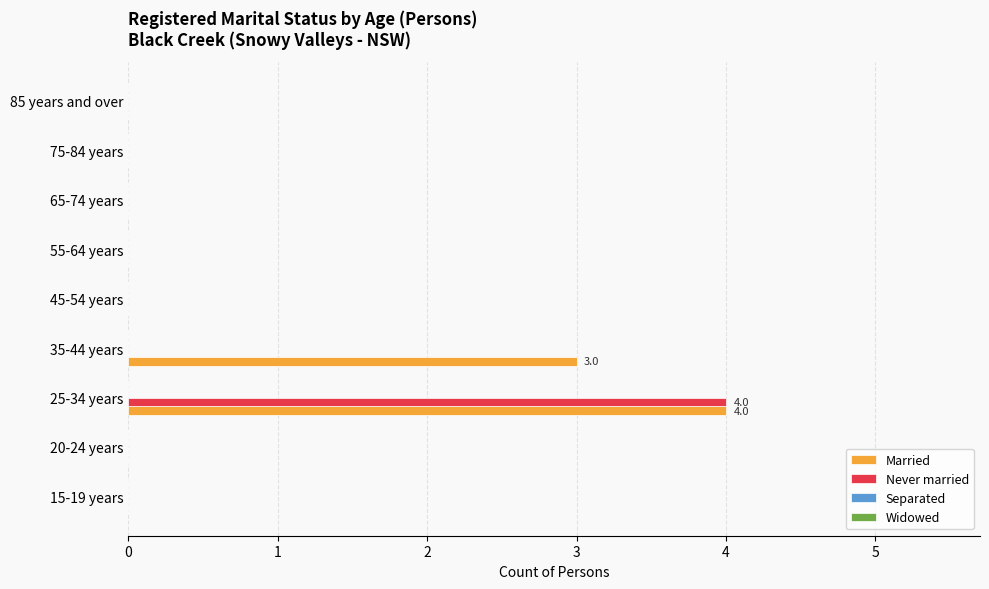

What is the sum of all Never married values?

4